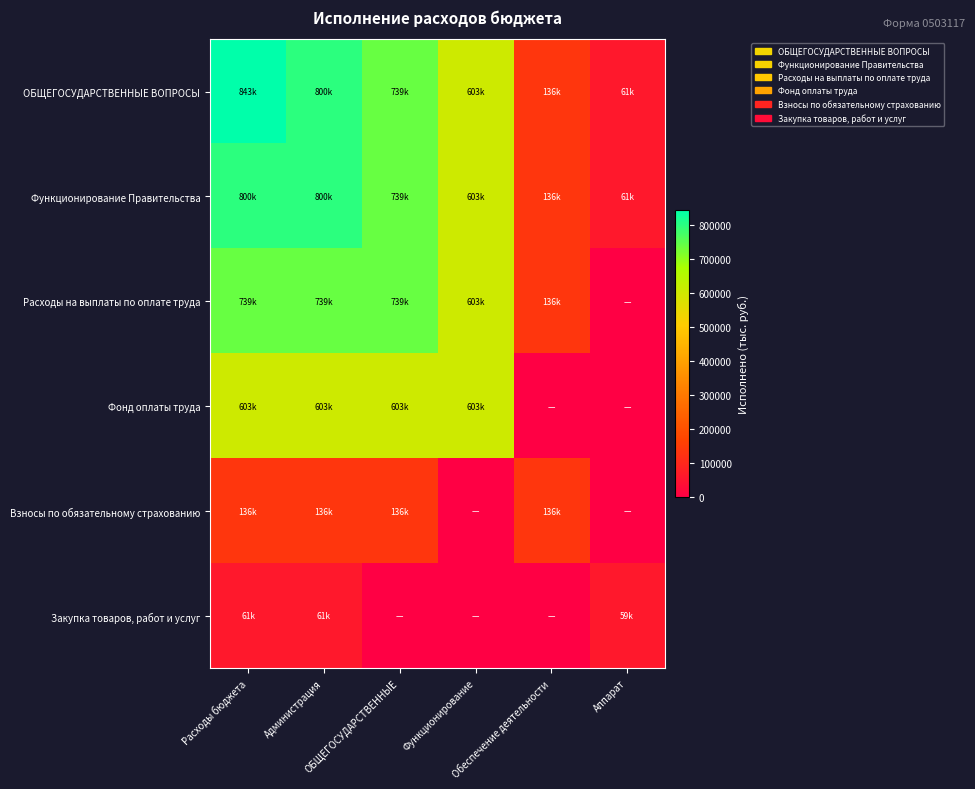

Which has a higher value, Аппарат or ОБЩЕГОСУДАРСТВЕННЫЕ?

ОБЩЕГОСУДАРСТВЕННЫЕ